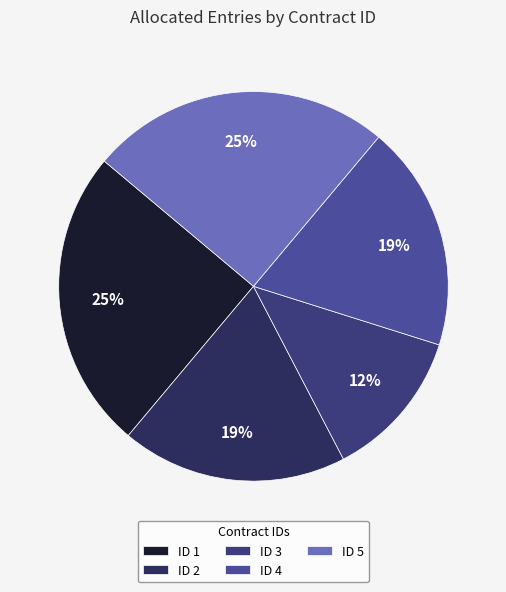

What is the smallest slice in the pie chart?

ID 3